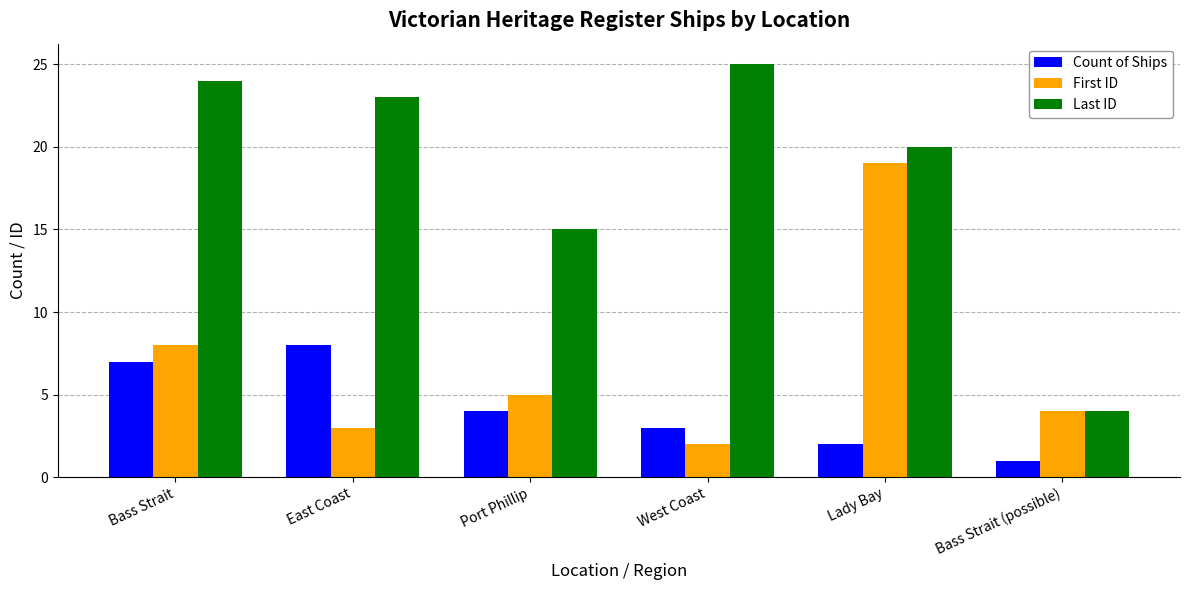

What is the label of the 5th bar from the right?

East Coast